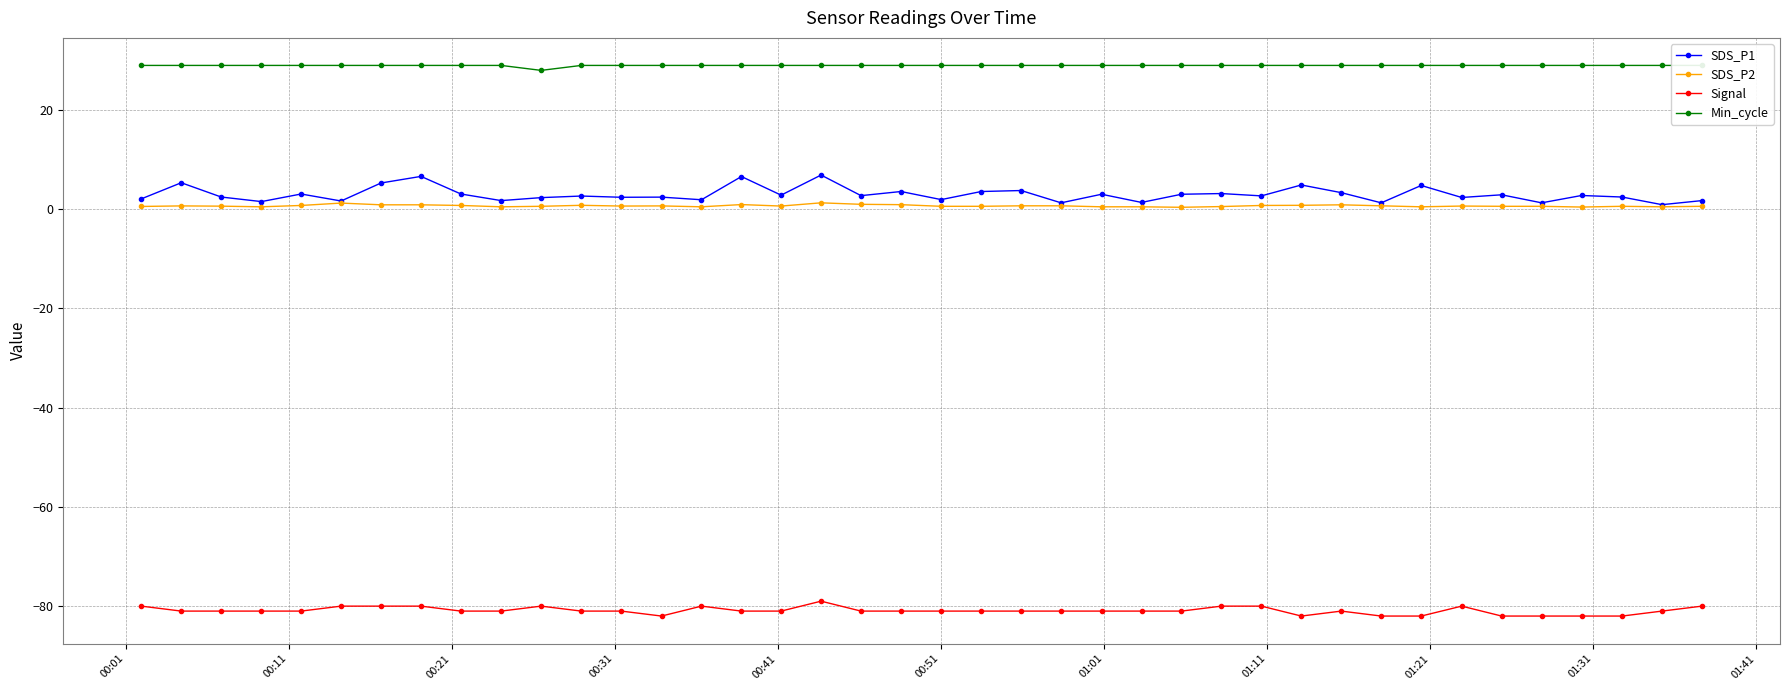

True or false: Signal and SDS_P2 cross at least once.

False